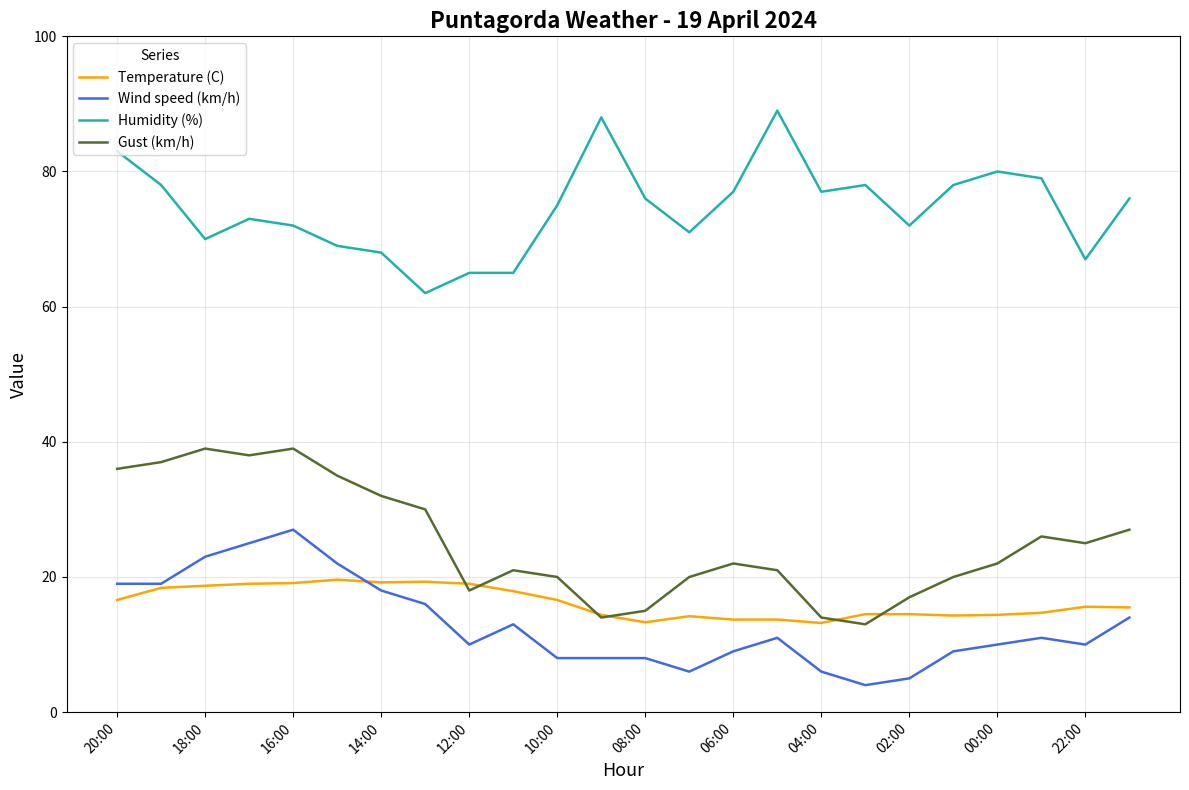

True or false: Gust (km/h) and Humidity (%) intersect in this chart.

False